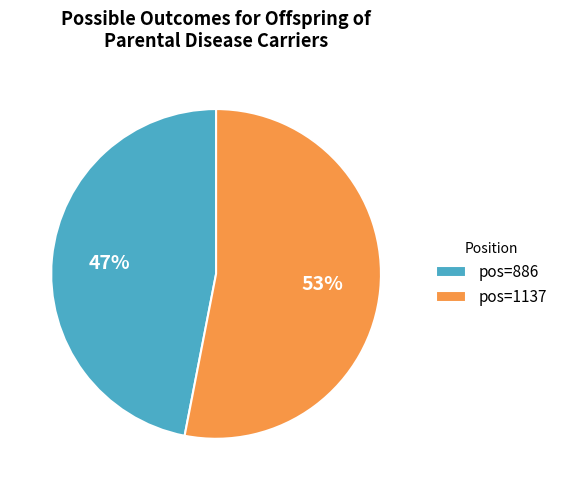

Is the sum of pos=886 and pos=1137 greater than half?

Yes